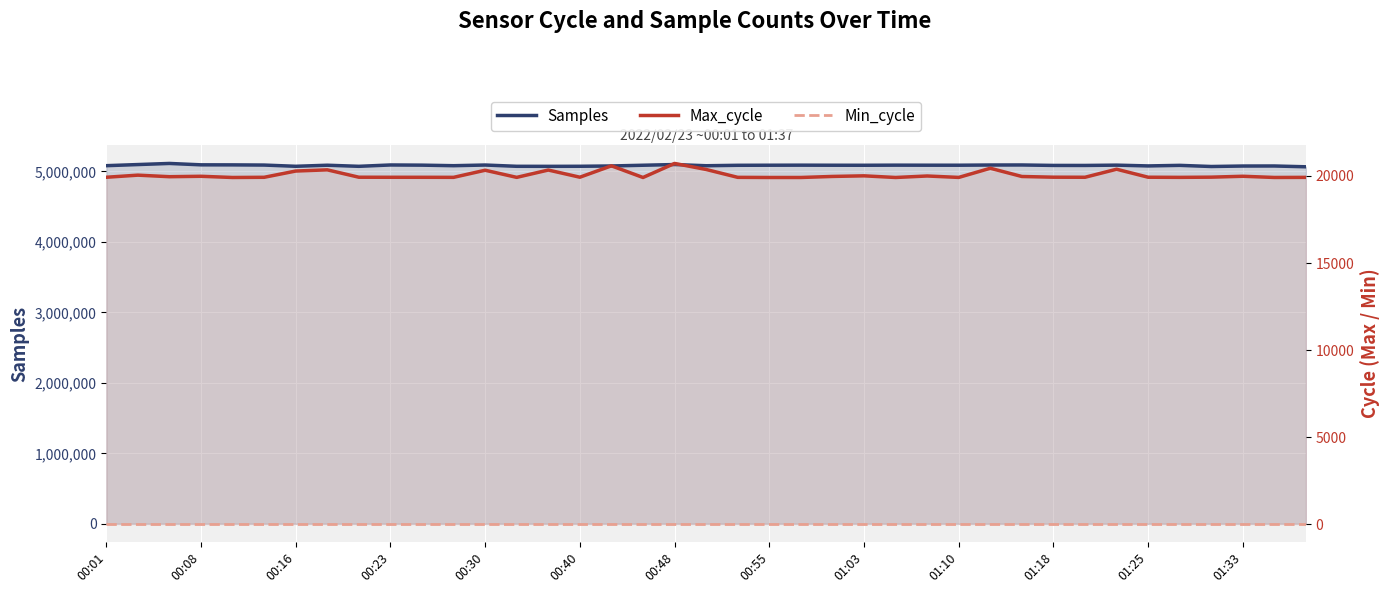

True or false: Min_cycle has more than 2 points higher than both neighbors.

False